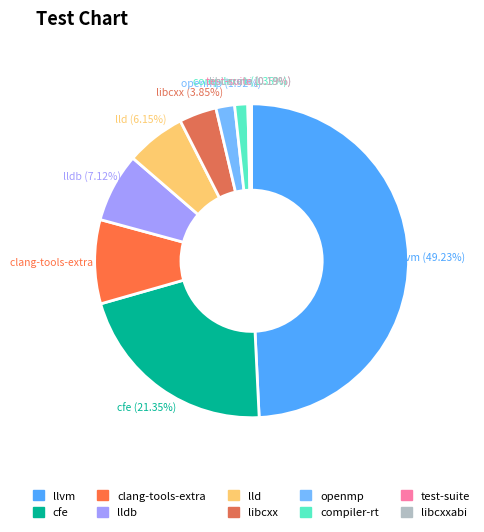

To the nearest percent, what is the difference between the largest and smallest slice percentages?

49%